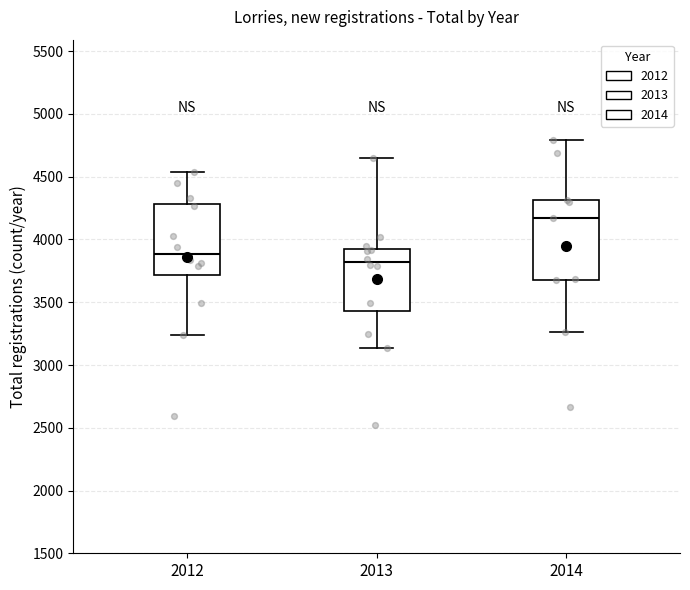

Which box's median line is the highest?

2014